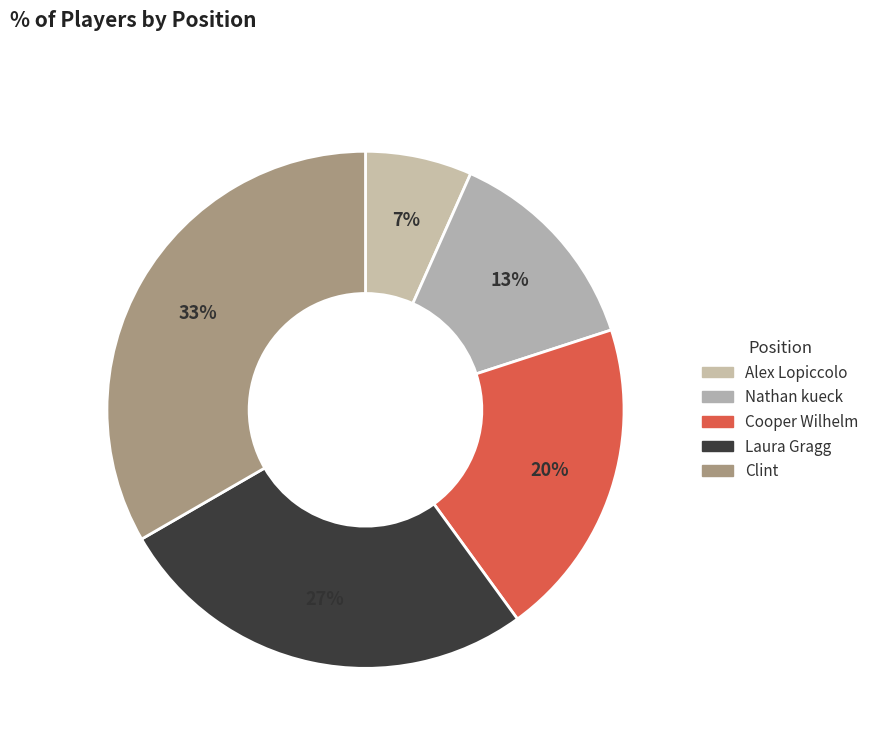

The Laura Gragg slice represents 35% of the pie. True or false?

False